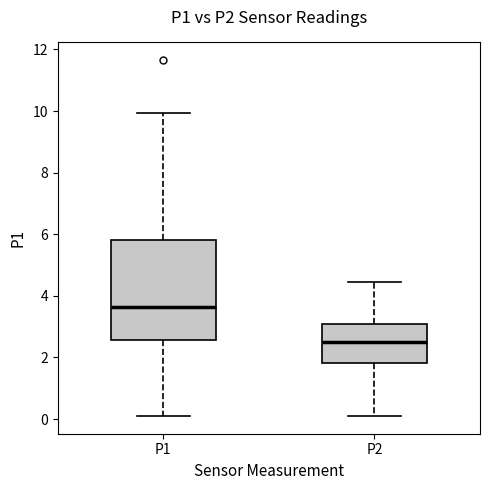

Which box is the tallest, from its lower edge to its upper edge?

P1